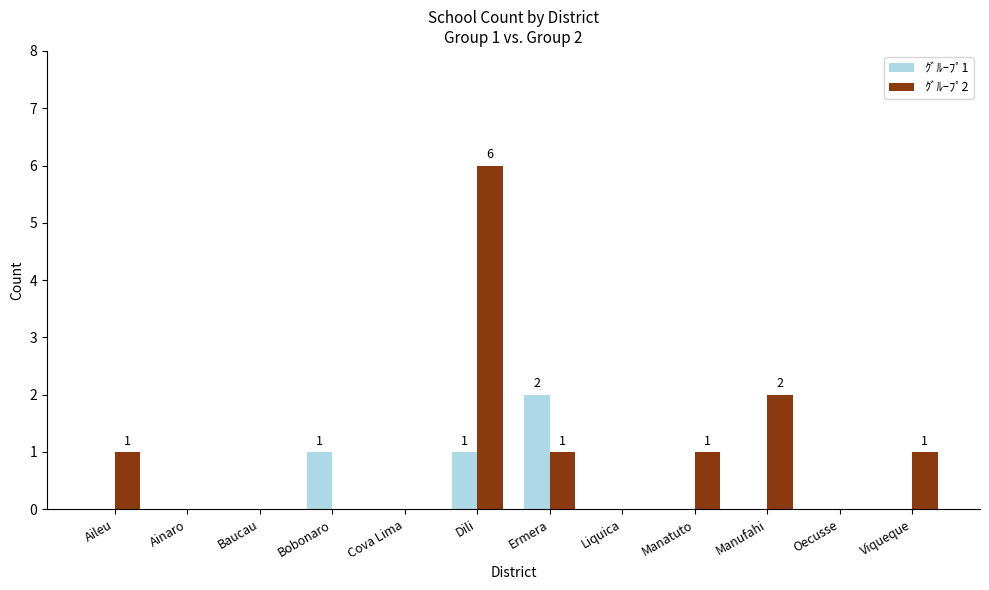

What are all the series names shown in the legend?

ｸﾞﾙｰﾌﾟ1, ｸﾞﾙｰﾌﾟ2